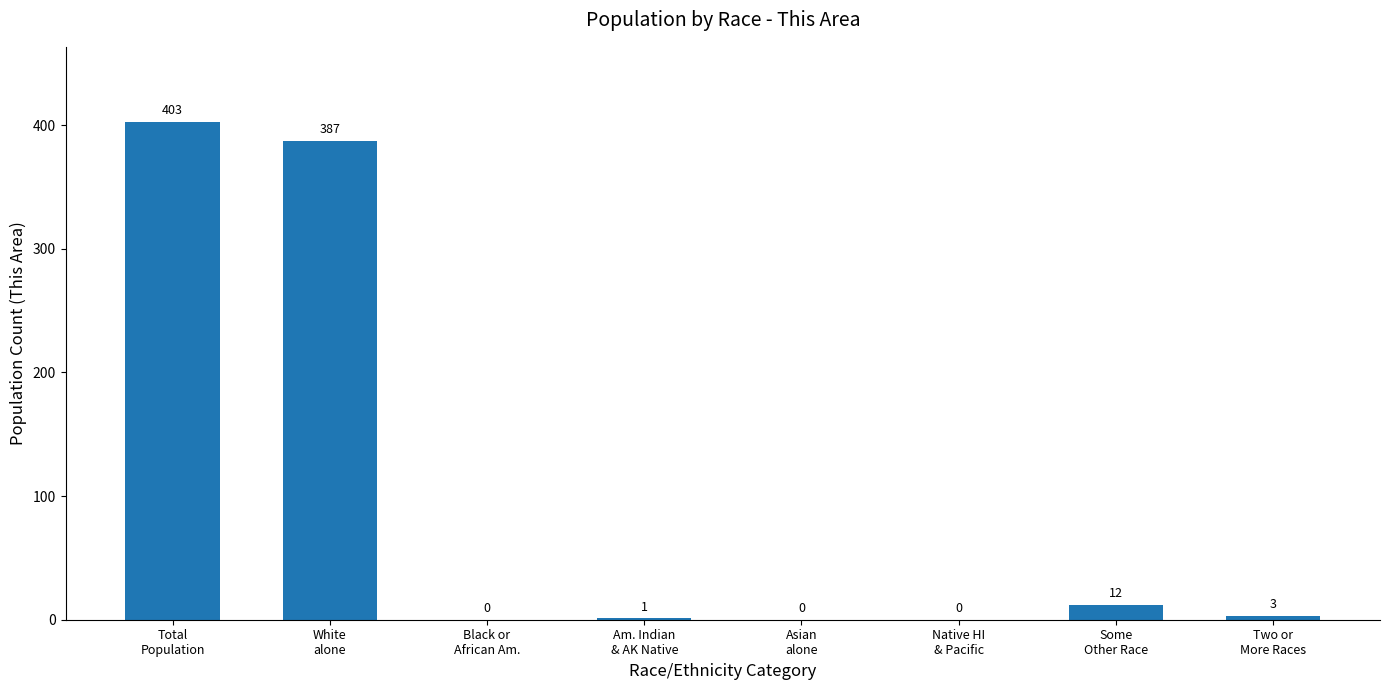

What is the ratio of the value at Am. Indian
& AK Native to the value at Two or
More Races?

0.3